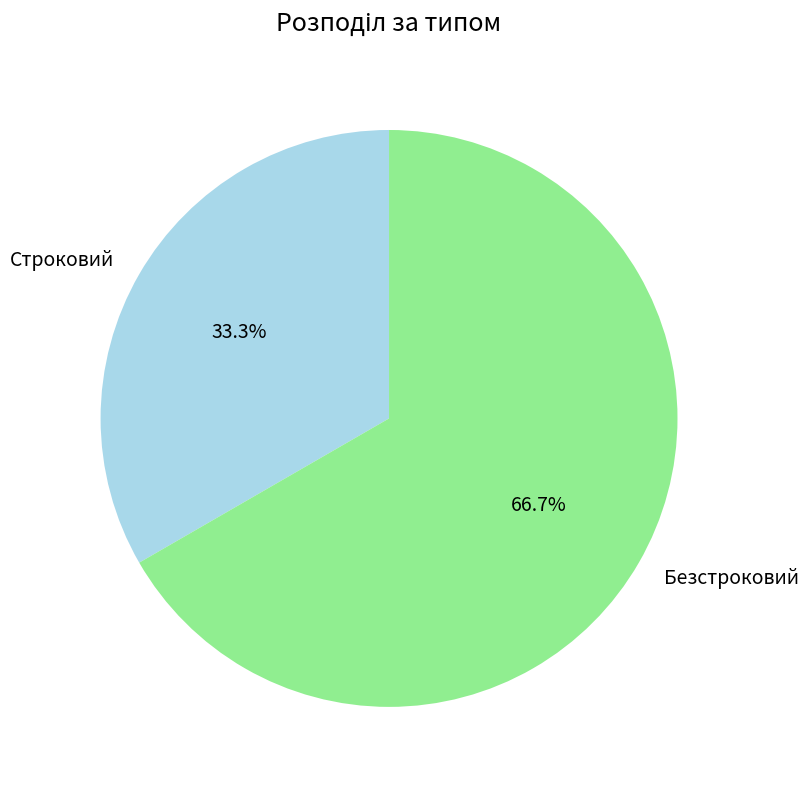

Is the sum of Строковий and Безстроковий greater than half?

Yes